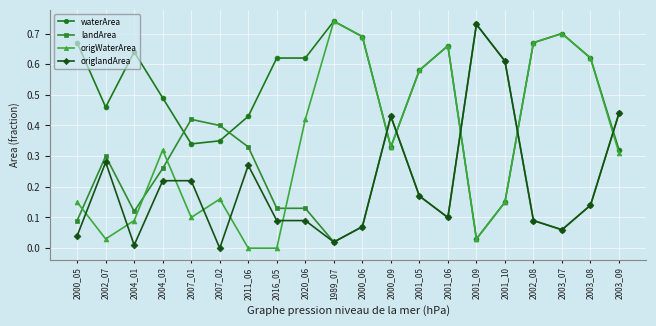

What position from the left is 2002_07?

2